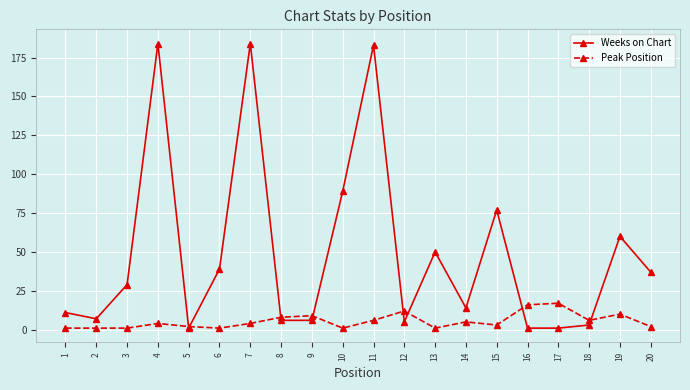

Which series has the largest total across all categories?

Weeks on Chart